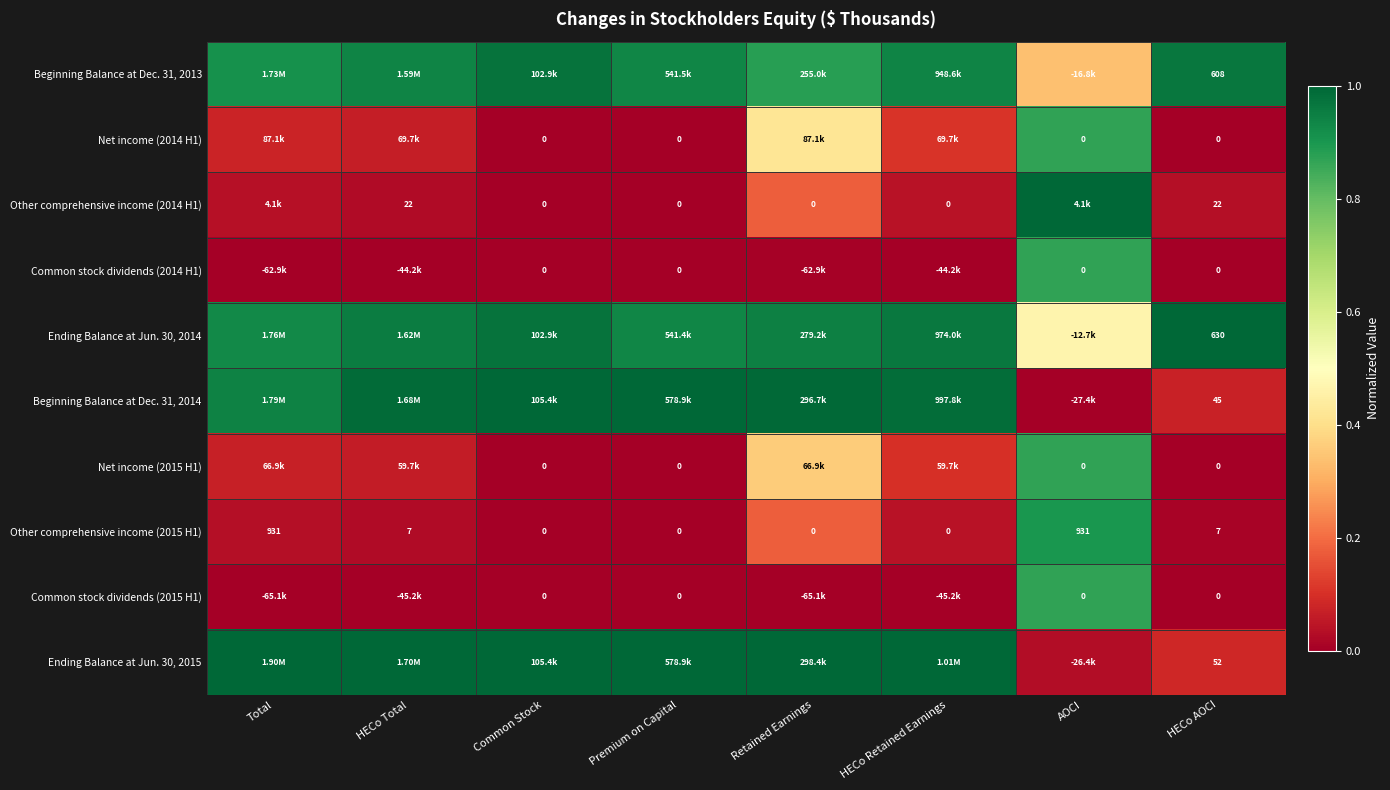

At how many categories does at least one series exceed 0?

8